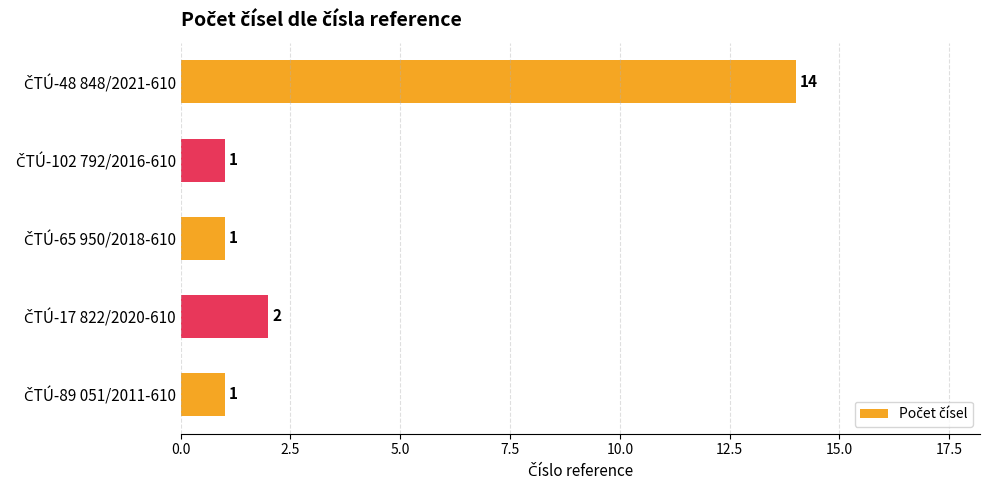

What is the difference between the maximum and minimum values?

13